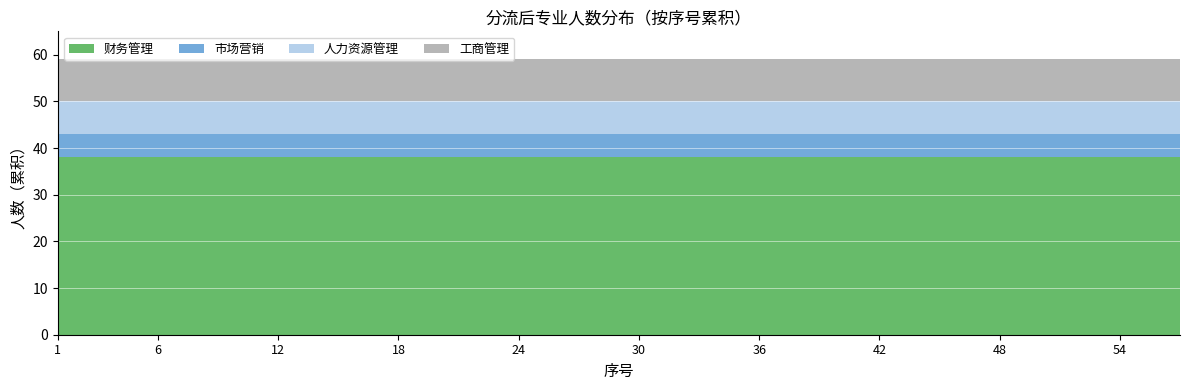

Reading left to right, transcribe all the data shown in this chart.

财务管理: 38	38	38	38	38	38	38	38	38	38	38	38	38	38	38	38	38	38	38	38
市场营销: 5	5	5	5	5	5	5	5	5	5	5	5	5	5	5	5	5	5	5	5
人力资源管理: 7	7	7	7	7	7	7	7	7	7	7	7	7	7	7	7	7	7	7	7
工商管理: 9	9	9	9	9	9	9	9	9	9	9	9	9	9	9	9	9	9	9	9